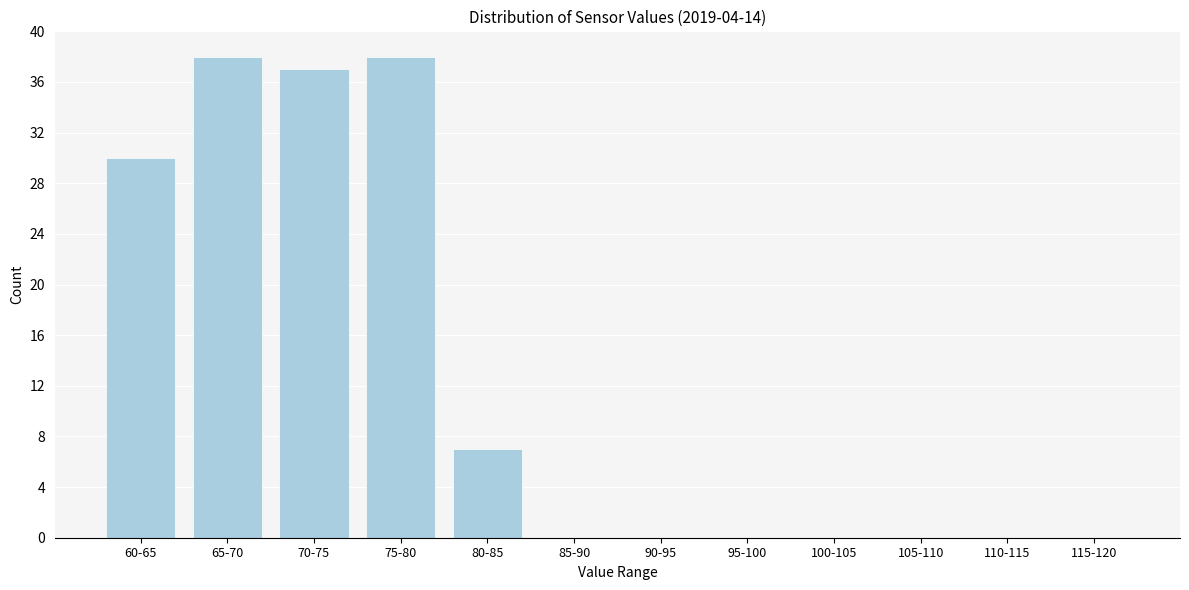

Reading left to right, transcribe all the data shown in this chart.

60-65=30	65-70=38	70-75=37	75-80=38	80-85=7	85-90=0	90-95=0	95-100=0	100-105=0	105-110=0	110-115=0	115-120=0